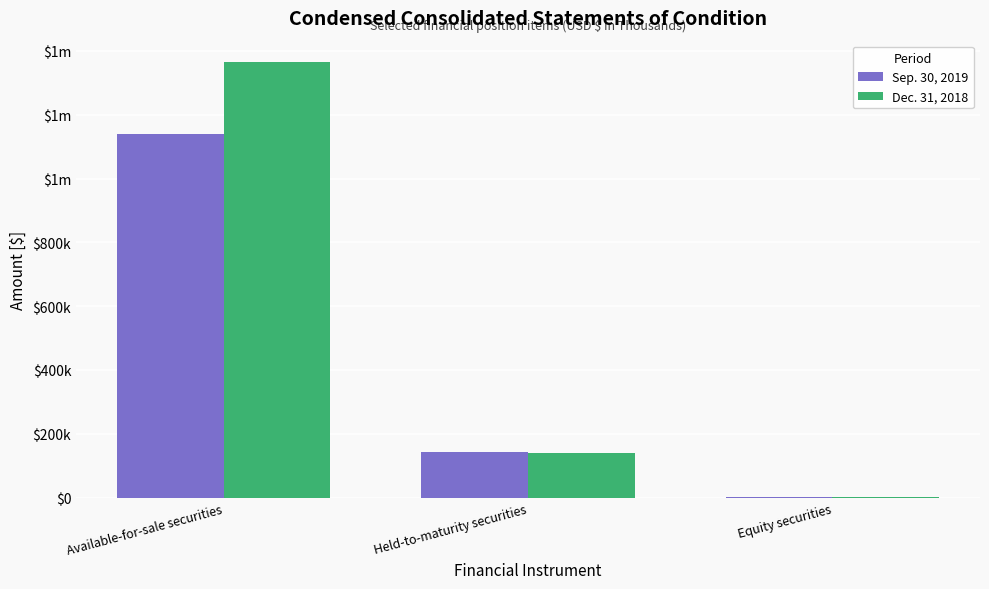

The value of Sep. 30, 2019 at Equity securities is 1000. True or false?

True